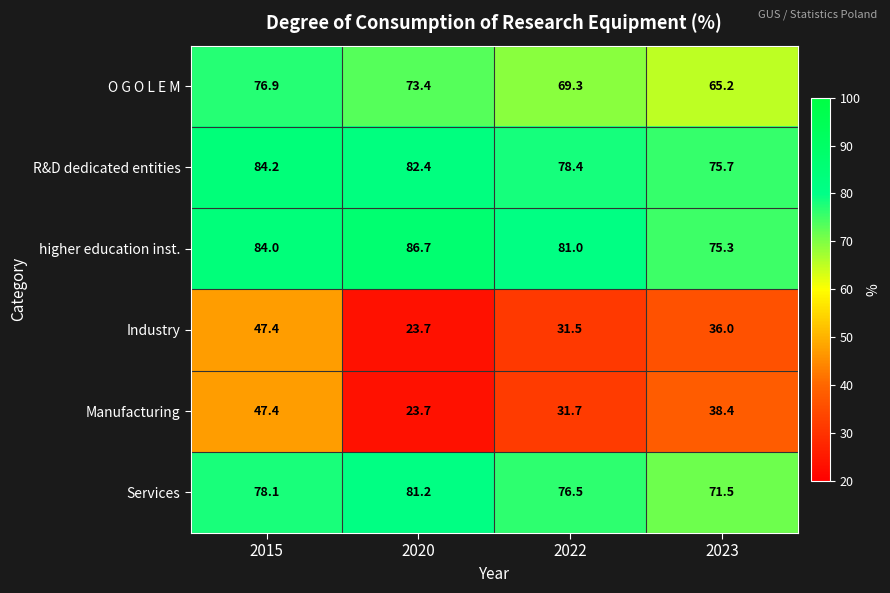

At which label does higher education inst. reach its peak?

2020